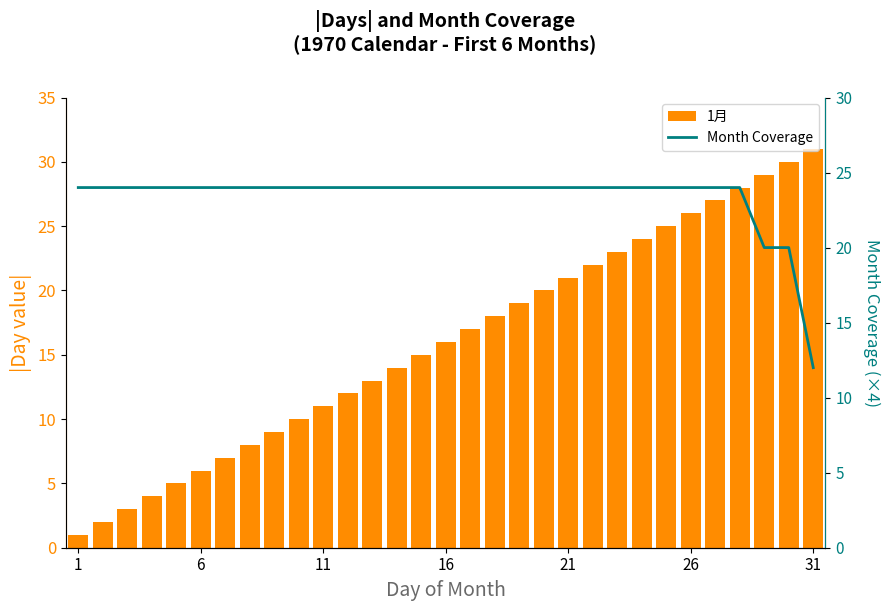

Which label corresponds to the smallest value in the chart?

1